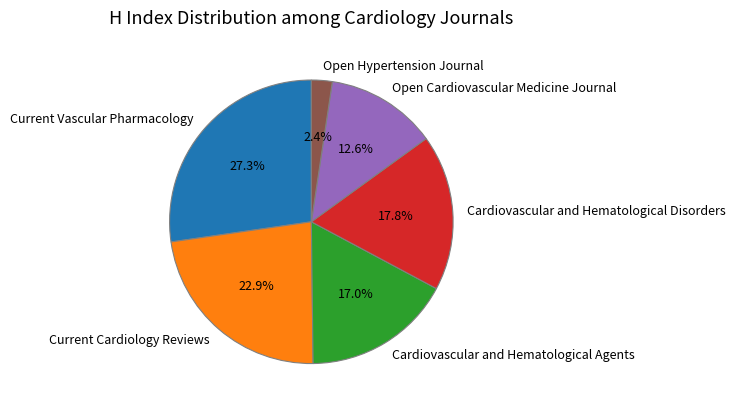

How much of the chart is everything except Open Cardiovascular Medicine Journal?

87.4%